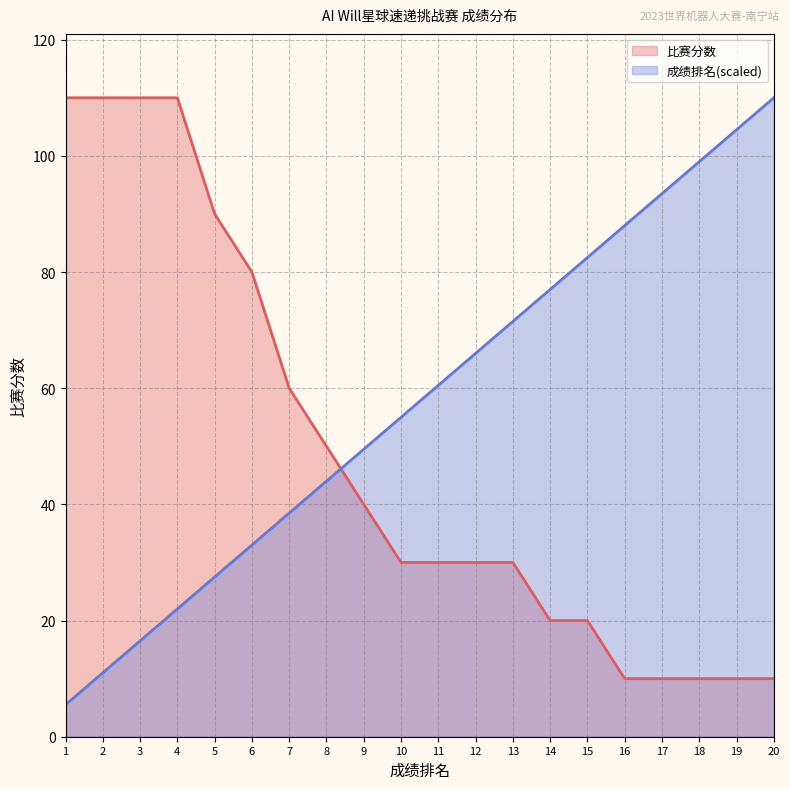

Is it true that 比赛分数 equals 40.0 at 9?

True